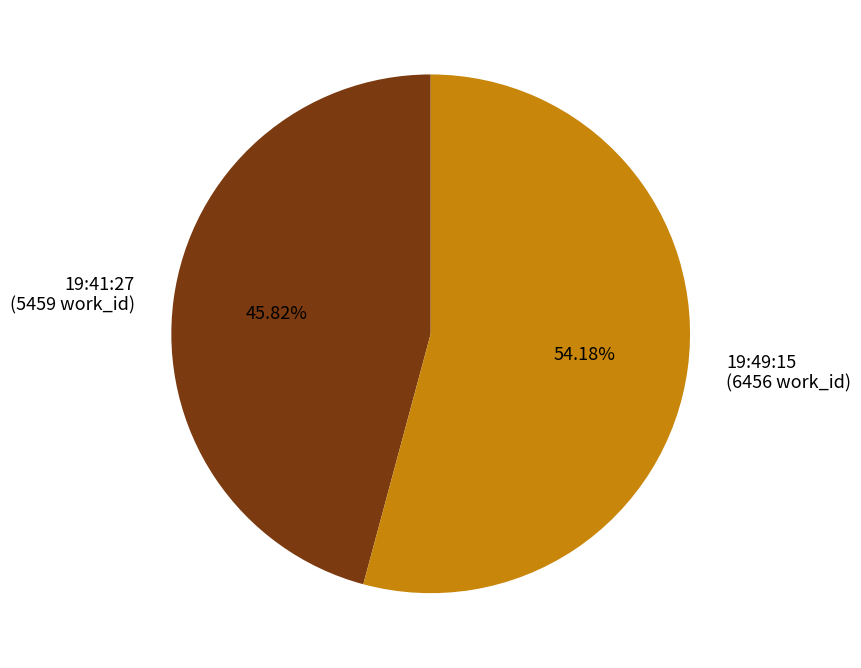

What is the majority slice?

19:49:15 (6456 work_id)